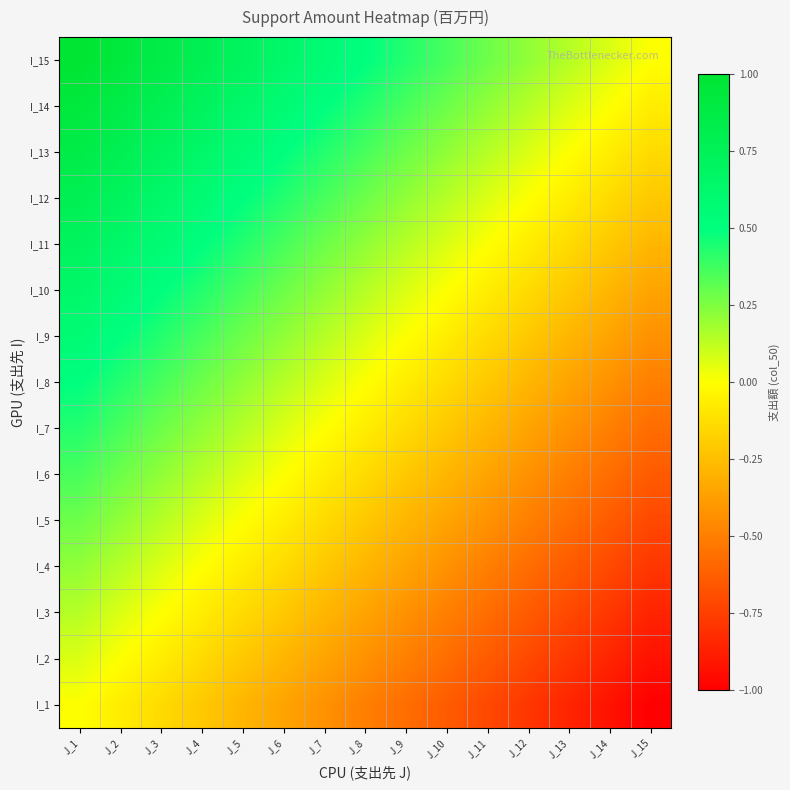

Reading left to right, extract all data points from this chart.

I_1: J_1=0.0	J_2=-0.1	J_3=-0.1	J_4=-0.2	J_5=-0.3	J_6=-0.4	J_7=-0.4	J_8=-0.5	J_9=-0.6	J_10=-0.6	J_11=-0.7	J_12=-0.8	J_13=-0.9	J_14=-0.9	J_15=-1.0
I_2: J_1=0.1	J_2=0.0	J_3=-0.1	J_4=-0.1	J_5=-0.2	J_6=-0.3	J_7=-0.4	J_8=-0.4	J_9=-0.5	J_10=-0.6	J_11=-0.6	J_12=-0.7	J_13=-0.8	J_14=-0.9	J_15=-0.9
I_3: J_1=0.1	J_2=0.1	J_3=0.0	J_4=-0.1	J_5=-0.1	J_6=-0.2	J_7=-0.3	J_8=-0.4	J_9=-0.4	J_10=-0.5	J_11=-0.6	J_12=-0.6	J_13=-0.7	J_14=-0.8	J_15=-0.9
I_4: J_1=0.2	J_2=0.1	J_3=0.1	J_4=0.0	J_5=-0.1	J_6=-0.1	J_7=-0.2	J_8=-0.3	J_9=-0.4	J_10=-0.4	J_11=-0.5	J_12=-0.6	J_13=-0.6	J_14=-0.7	J_15=-0.8
I_5: J_1=0.3	J_2=0.2	J_3=0.1	J_4=0.1	J_5=0.0	J_6=-0.1	J_7=-0.1	J_8=-0.2	J_9=-0.3	J_10=-0.4	J_11=-0.4	J_12=-0.5	J_13=-0.6	J_14=-0.6	J_15=-0.7
I_6: J_1=0.4	J_2=0.3	J_3=0.2	J_4=0.1	J_5=0.1	J_6=0.0	J_7=-0.1	J_8=-0.1	J_9=-0.2	J_10=-0.3	J_11=-0.4	J_12=-0.4	J_13=-0.5	J_14=-0.6	J_15=-0.6
I_7: J_1=0.4	J_2=0.4	J_3=0.3	J_4=0.2	J_5=0.1	J_6=0.1	J_7=0.0	J_8=-0.1	J_9=-0.1	J_10=-0.2	J_11=-0.3	J_12=-0.4	J_13=-0.4	J_14=-0.5	J_15=-0.6
I_8: J_1=0.5	J_2=0.4	J_3=0.4	J_4=0.3	J_5=0.2	J_6=0.1	J_7=0.1	J_8=0.0	J_9=-0.1	J_10=-0.1	J_11=-0.2	J_12=-0.3	J_13=-0.4	J_14=-0.4	J_15=-0.5
I_9: J_1=0.6	J_2=0.5	J_3=0.4	J_4=0.4	J_5=0.3	J_6=0.2	J_7=0.1	J_8=0.1	J_9=0.0	J_10=-0.1	J_11=-0.1	J_12=-0.2	J_13=-0.3	J_14=-0.4	J_15=-0.4
I_10: J_1=0.6	J_2=0.6	J_3=0.5	J_4=0.4	J_5=0.4	J_6=0.3	J_7=0.2	J_8=0.1	J_9=0.1	J_10=0.0	J_11=-0.1	J_12=-0.1	J_13=-0.2	J_14=-0.3	J_15=-0.4
I_11: J_1=0.7	J_2=0.6	J_3=0.6	J_4=0.5	J_5=0.4	J_6=0.4	J_7=0.3	J_8=0.2	J_9=0.1	J_10=0.1	J_11=0.0	J_12=-0.1	J_13=-0.1	J_14=-0.2	J_15=-0.3
I_12: J_1=0.8	J_2=0.7	J_3=0.6	J_4=0.6	J_5=0.5	J_6=0.4	J_7=0.4	J_8=0.3	J_9=0.2	J_10=0.1	J_11=0.1	J_12=0.0	J_13=-0.1	J_14=-0.1	J_15=-0.2
I_13: J_1=0.9	J_2=0.8	J_3=0.7	J_4=0.6	J_5=0.6	J_6=0.5	J_7=0.4	J_8=0.4	J_9=0.3	J_10=0.2	J_11=0.1	J_12=0.1	J_13=0.0	J_14=-0.1	J_15=-0.1
I_14: J_1=0.9	J_2=0.9	J_3=0.8	J_4=0.7	J_5=0.6	J_6=0.6	J_7=0.5	J_8=0.4	J_9=0.4	J_10=0.3	J_11=0.2	J_12=0.1	J_13=0.1	J_14=0.0	J_15=-0.1
I_15: J_1=1.0	J_2=0.9	J_3=0.9	J_4=0.8	J_5=0.7	J_6=0.6	J_7=0.6	J_8=0.5	J_9=0.4	J_10=0.4	J_11=0.3	J_12=0.2	J_13=0.1	J_14=0.1	J_15=0.0